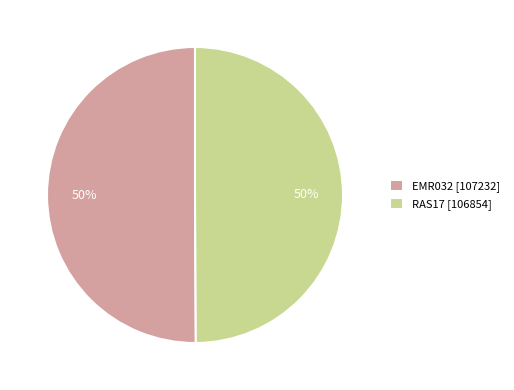

To the nearest percent, what is the combined percentage of EMR032 [107232] and RAS17 [106854]?

100%